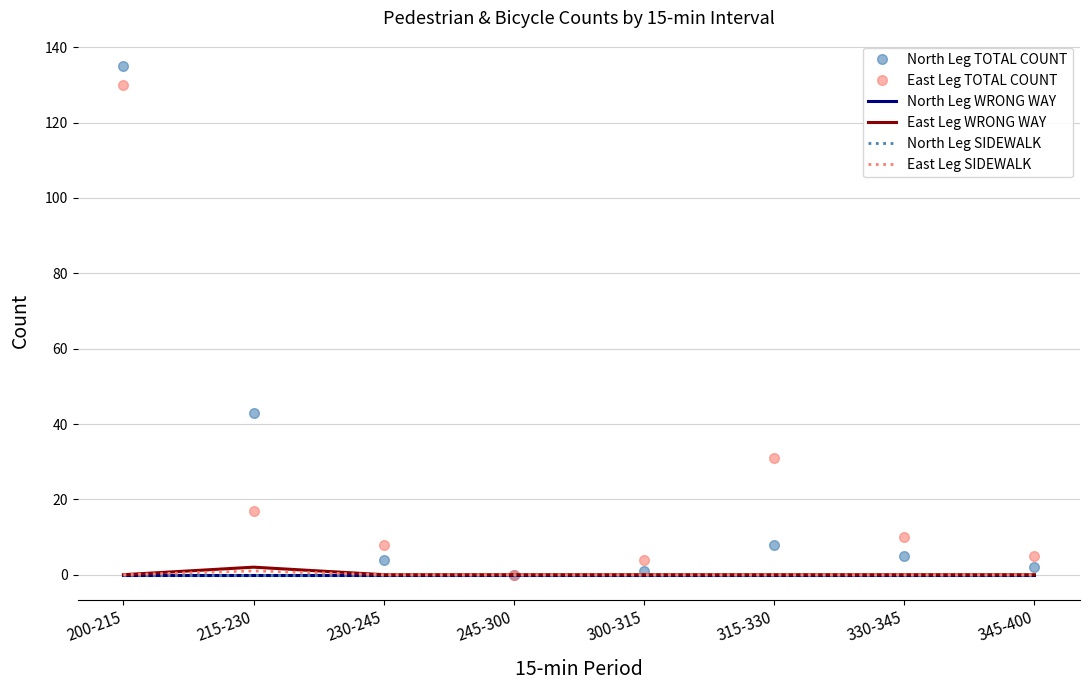

True or false: East Leg WRONG WAY and North Leg TOTAL COUNT intersect in this chart.

False